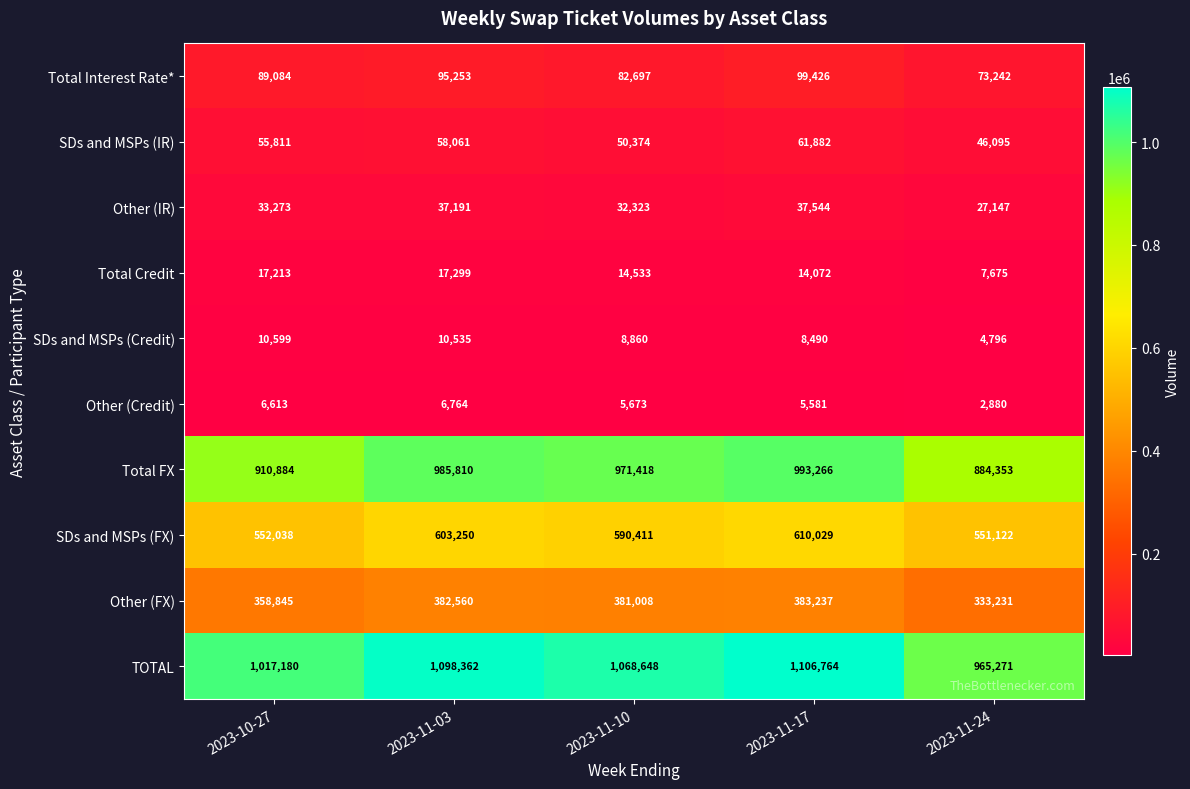

How many series are shown in this chart?

10